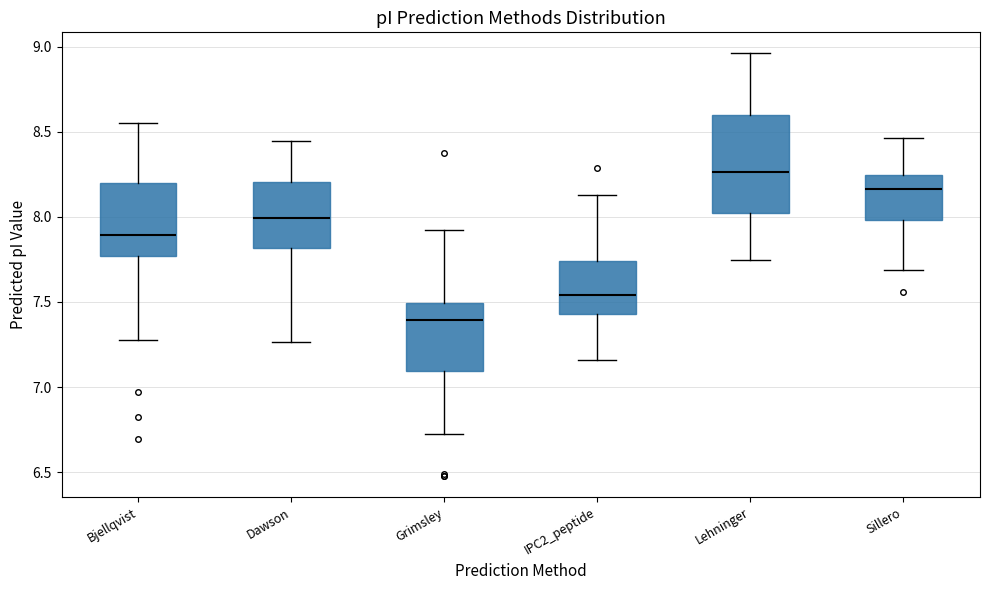

Which box's median line is the lowest?

Grimsley